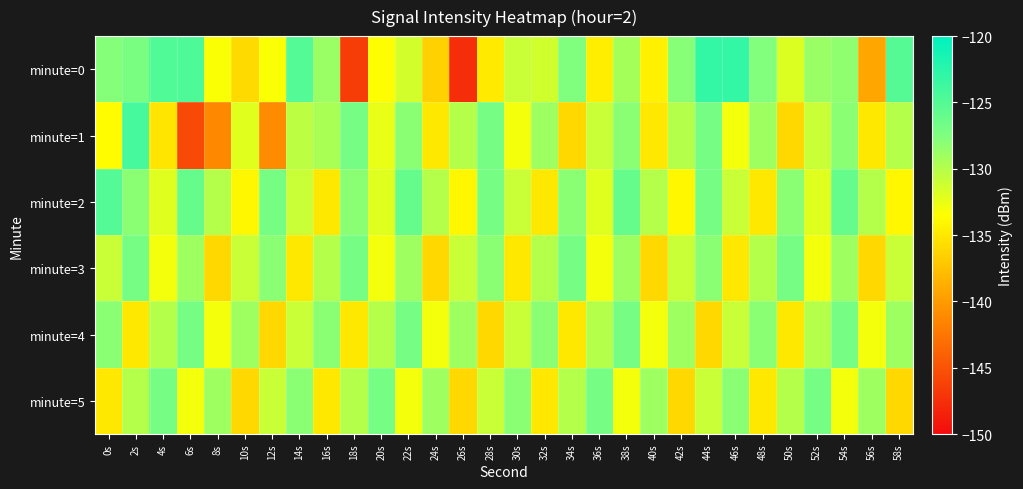

Which series has the widest spread of values?

minute=0